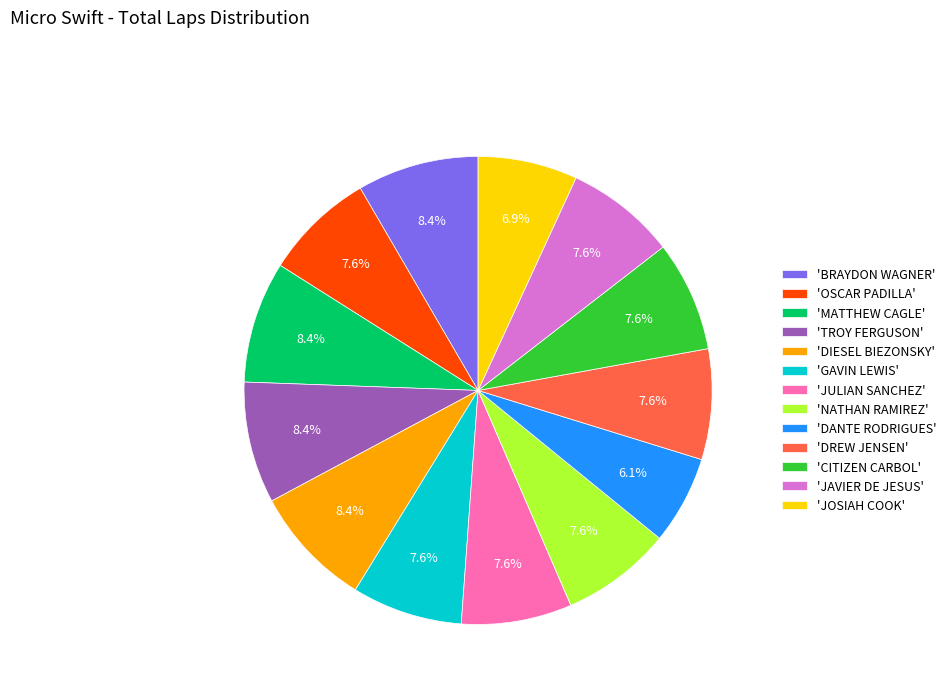

Approximately how many times larger is the value at 'DREW JENSEN' compared to 'CITIZEN CARBOL'?

1.0